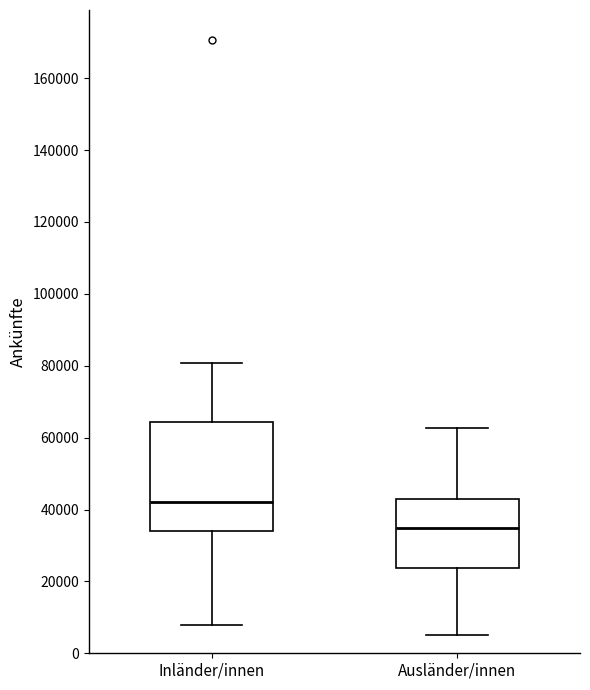

Where is the lower edge of the box for Ausländer/innen on the y-axis? The values are not printed on the chart, so give them approximately, as read against the axis.

24000